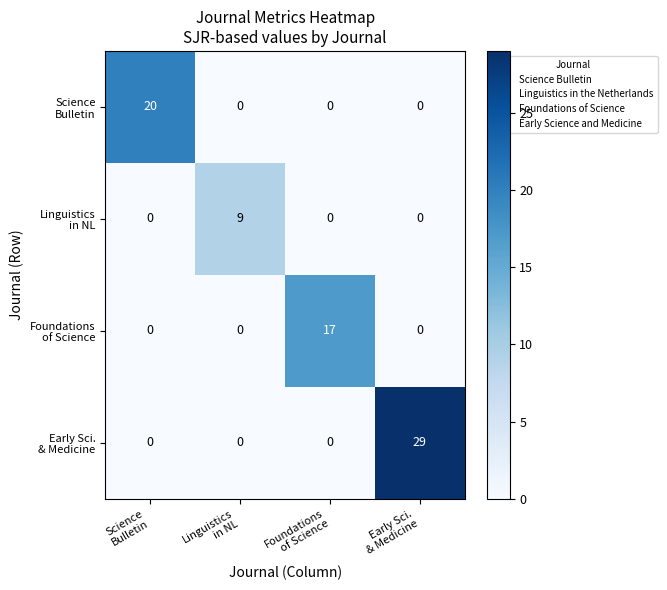

What is the greatest value displayed?

29